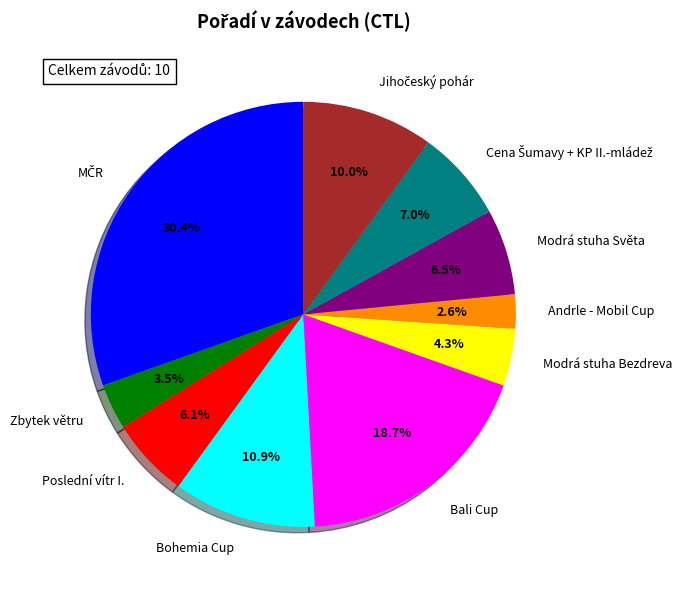

How much of the chart is everything except Modrá stuha Světa?

93.5%